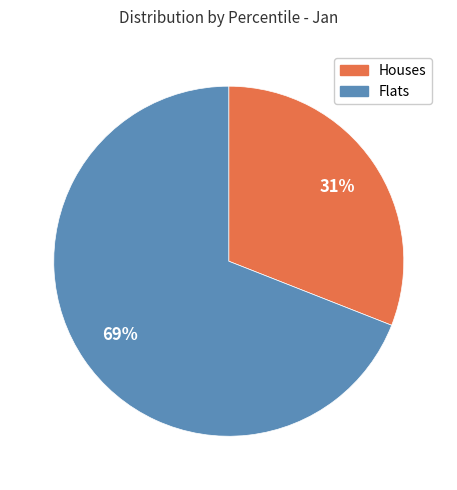

Is there a majority slice in this chart?

Yes